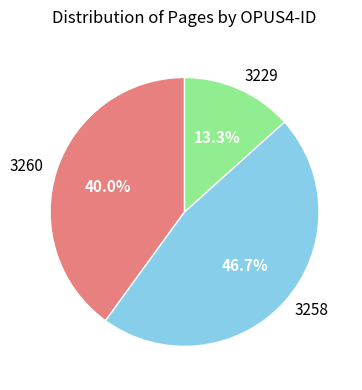

Count the number of slices in the pie.

3